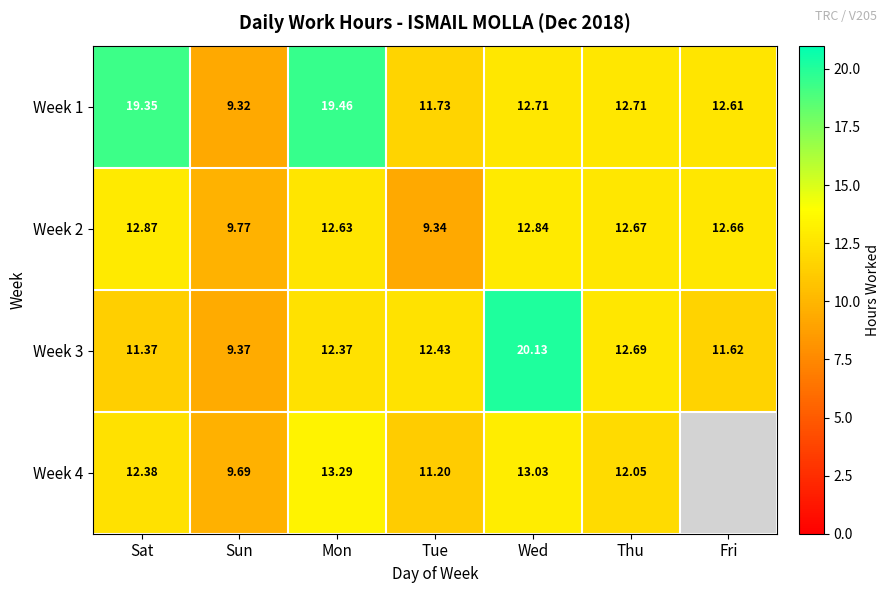

Is it true that Week 4 equals 17.0 at Wed?

False